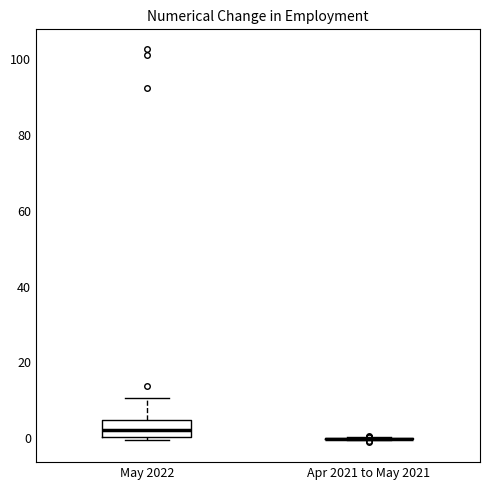

Comparing the boxes themselves (not the whiskers), which one is the tallest?

May 2022